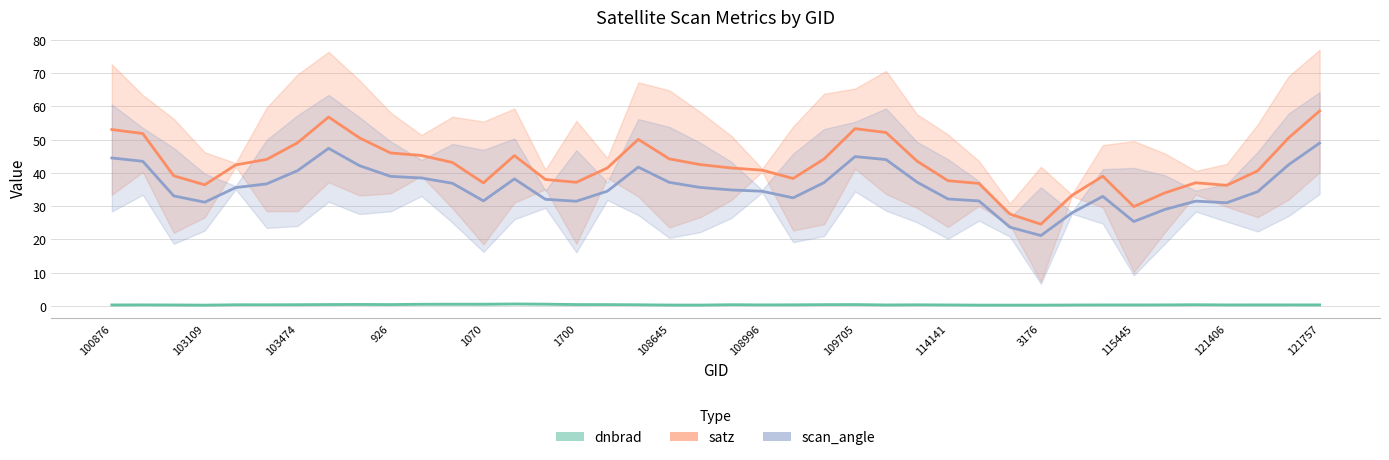

True or false: scan_angle and satz cross at least once.

False